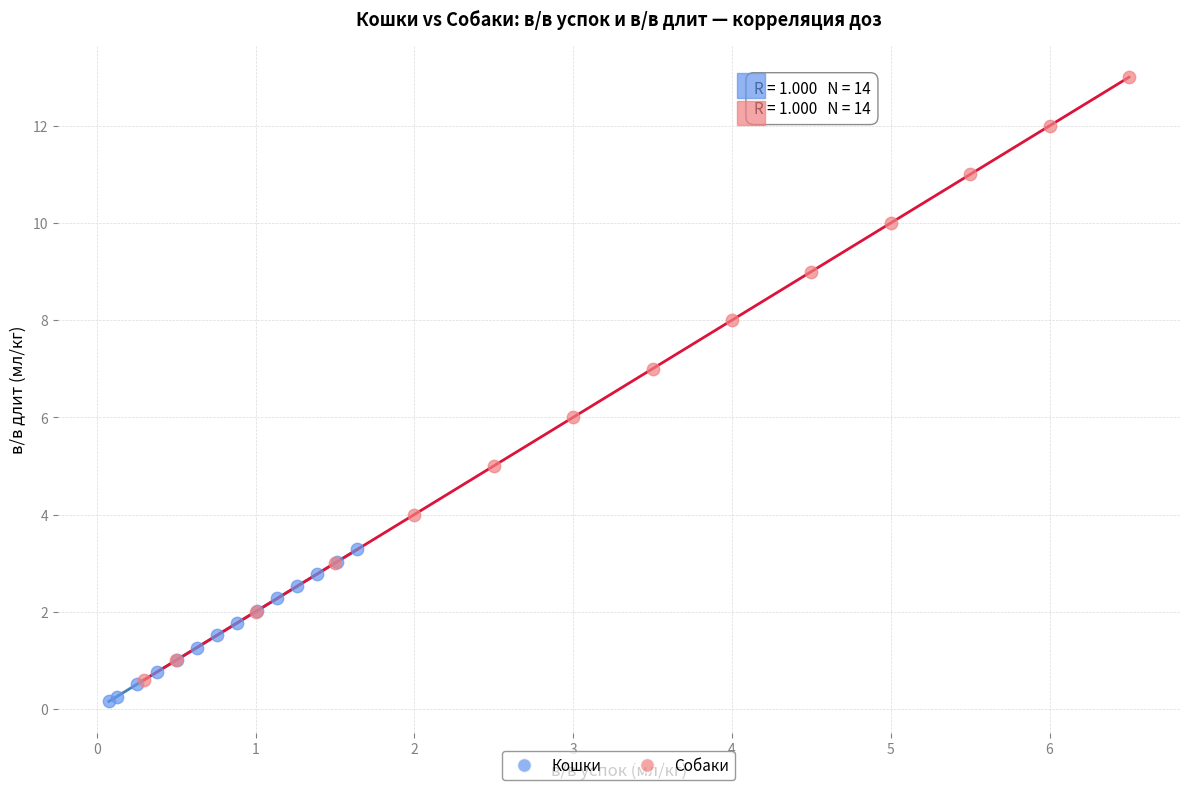

Which series contains the highest Y value?

Собаки